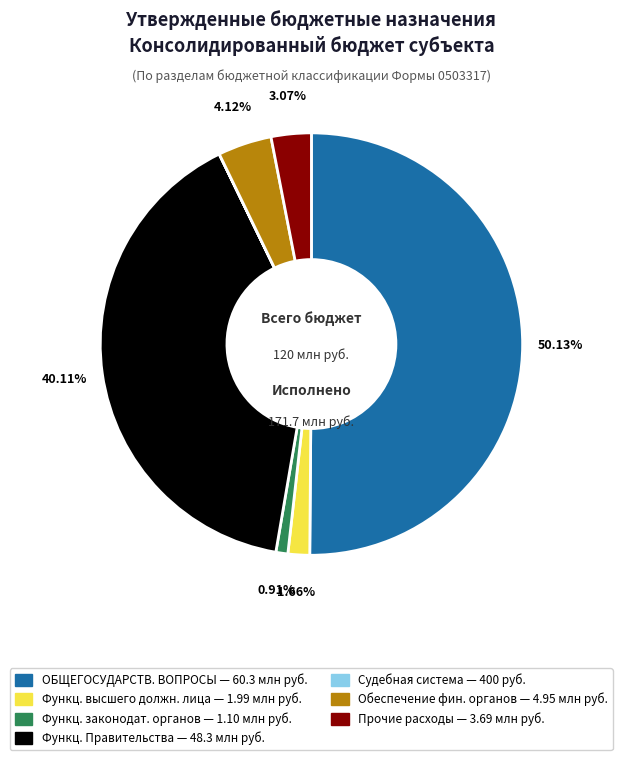

How many segments does this pie chart have?

7